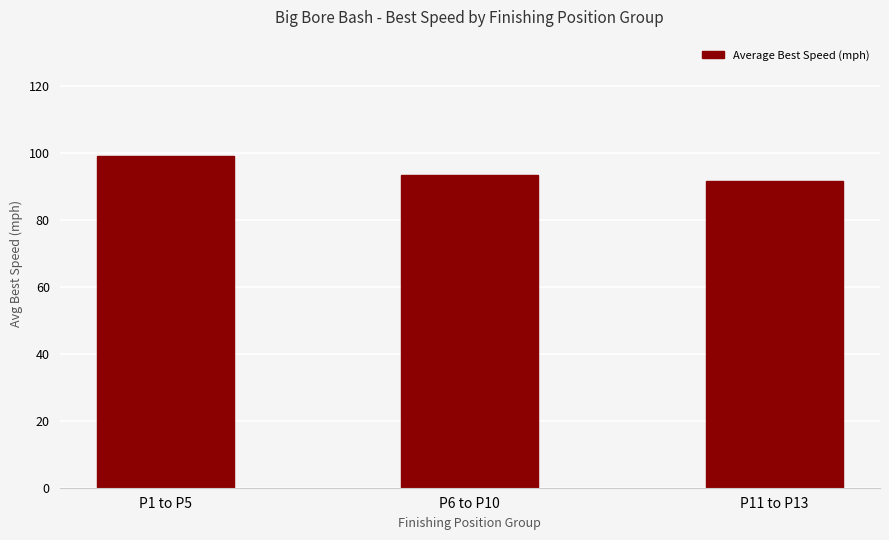

Count the number of categories in the chart.

3